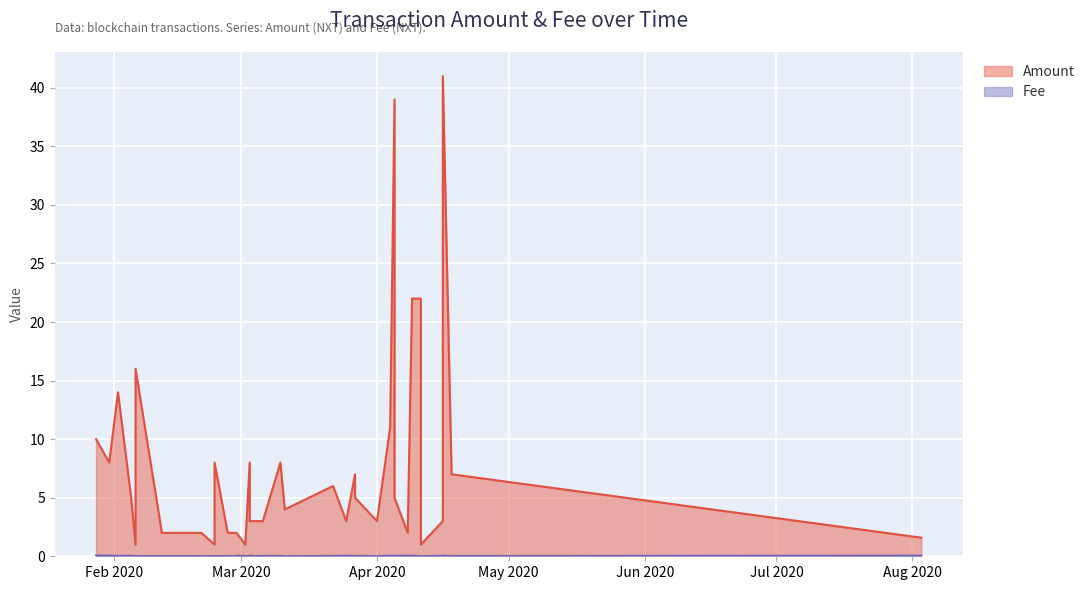

Which has a higher value, 2020-01-31 or 2020-02-24?

2020-01-31